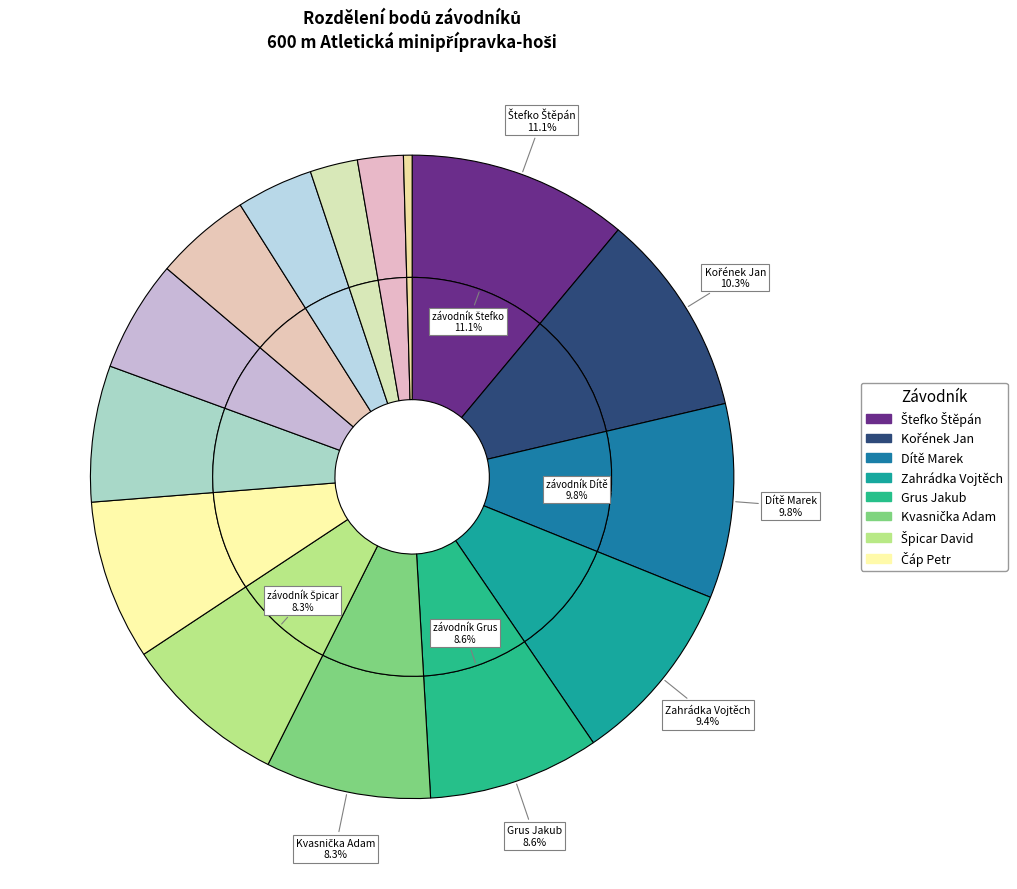

Rank the categories by value from highest to lowest.

Štefko Štěpán, Kořének Jan, Dítě Marek, Zahrádka Vojtěch, Grus Jakub, Kvasnička Adam, Špicar David, Čáp Petr, Schreiber Ondřej, Hojný Matouš, Molinger Matěj, Flégl Jakub, Vondrouš Michal, Košek Kryštof, Zítka Lukáš